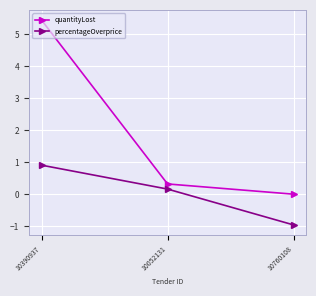

What is the difference between the maximum and second lowest values in the quantityLost series?

5.1